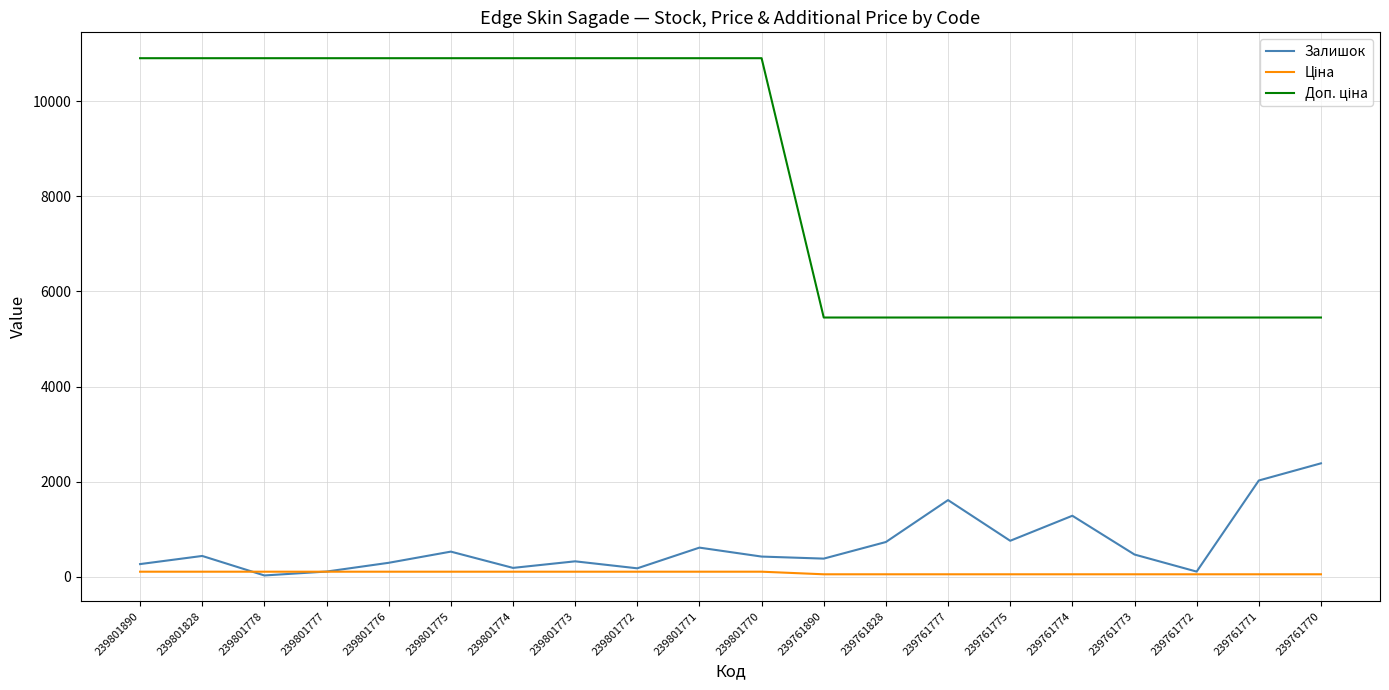

What is the maximum value shown in the chart?

10903.0